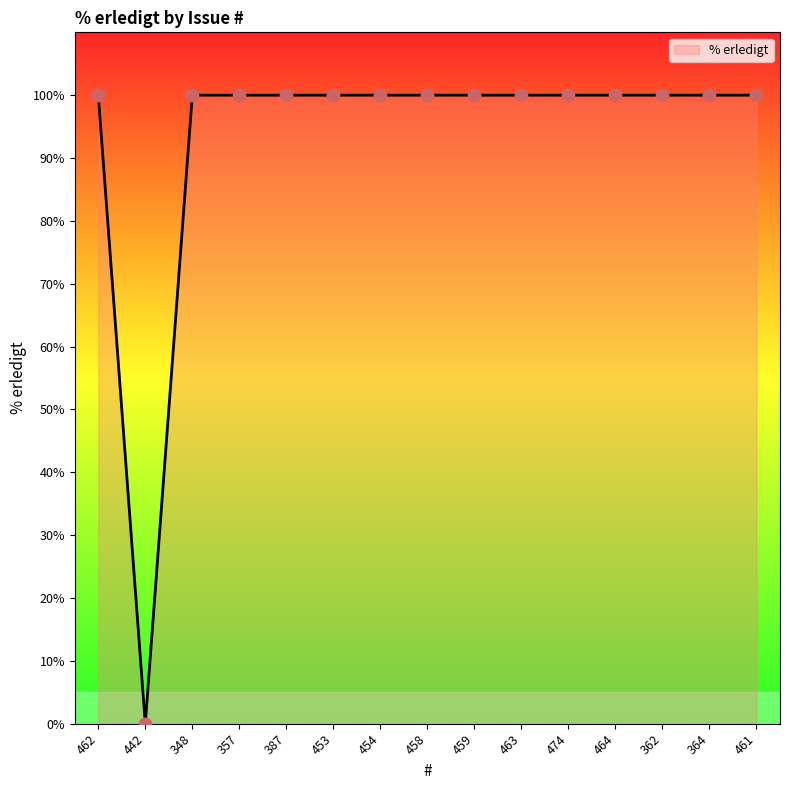

What is the change in value from 442 to 459?

+100